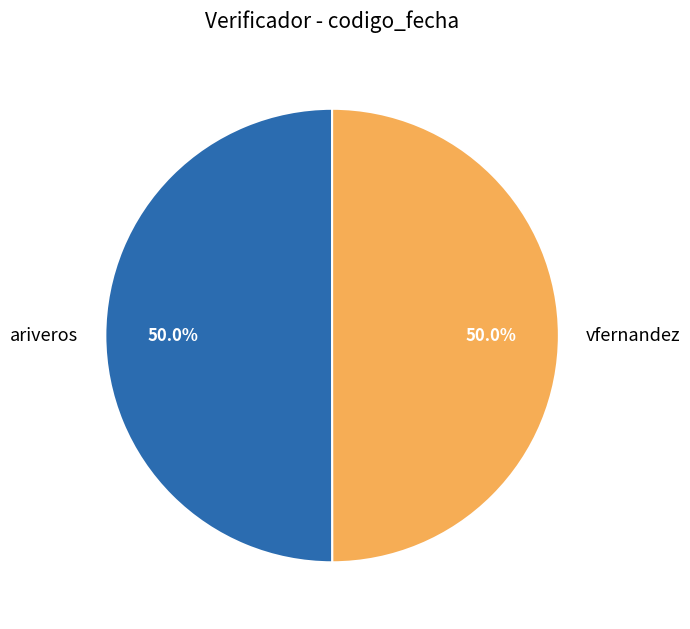

What is the total percentage of vfernandez and ariveros?

100.0%